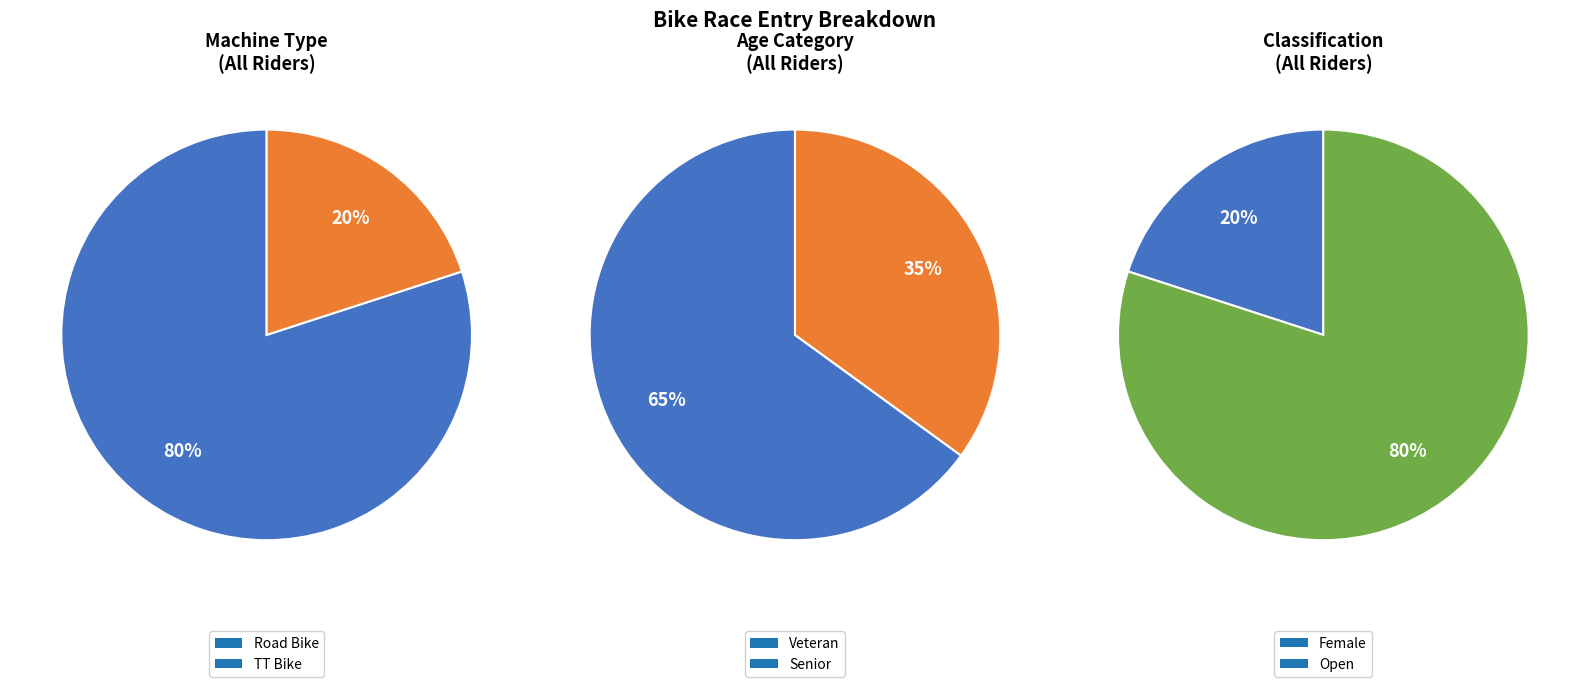

Which category has the biggest portion of the pie?

Road Bike